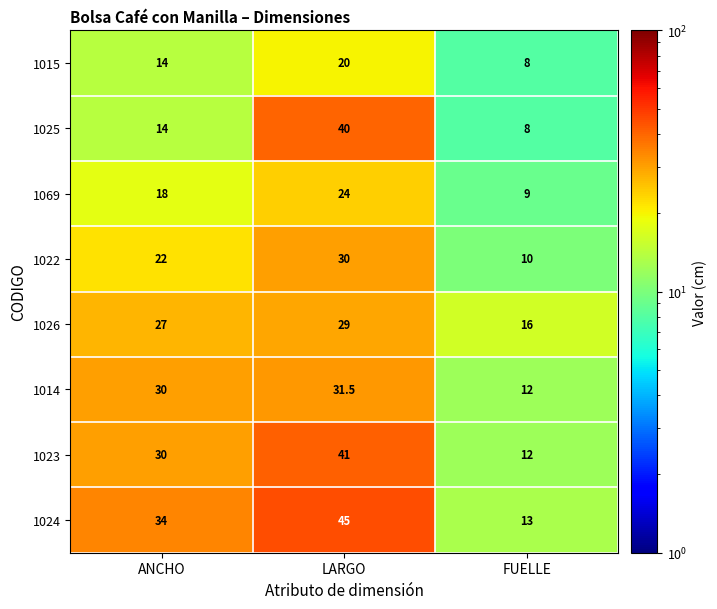

What is the average value of the 1023 series?

27.7